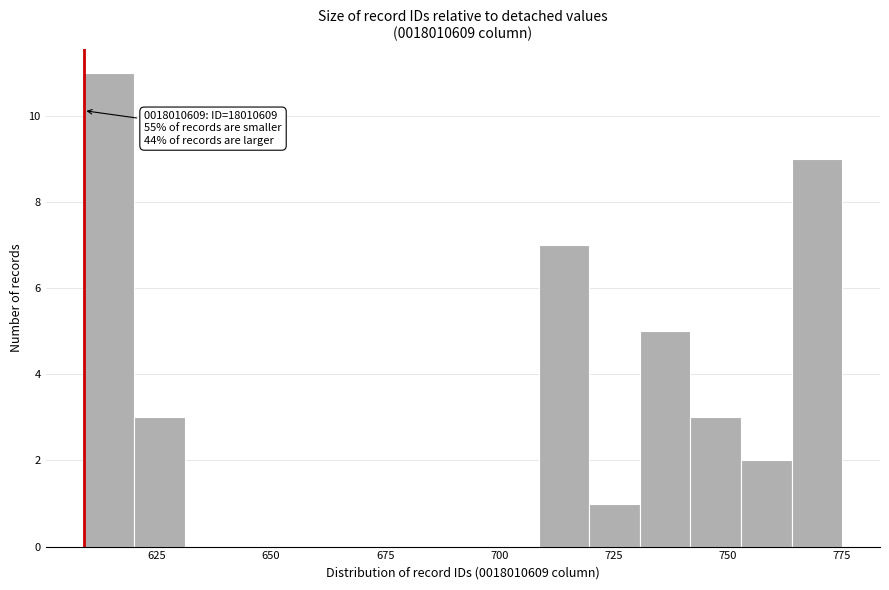

Around what value on the x-axis is the tallest bar? Give the approximate position of its centre, as read against the axis.

615